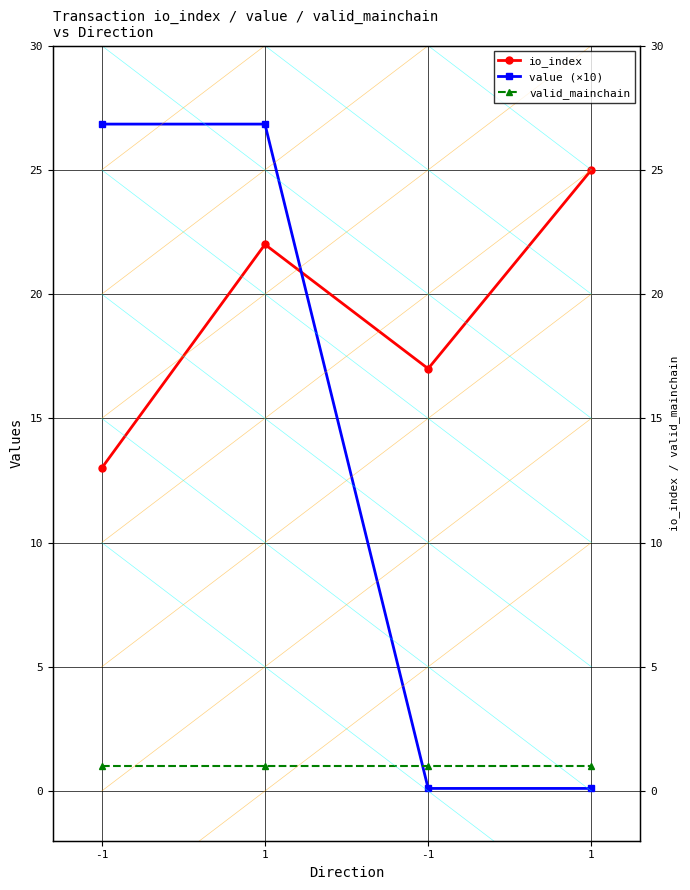

True or false: value (×10) and io_index cross at least once.

True